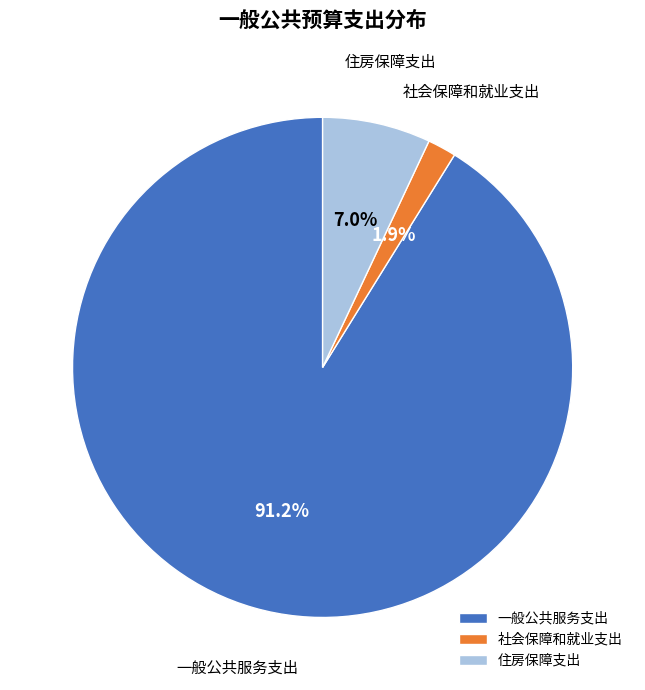

What is the total percentage of 社会保障和就业支出 and 一般公共服务支出?

93.0%